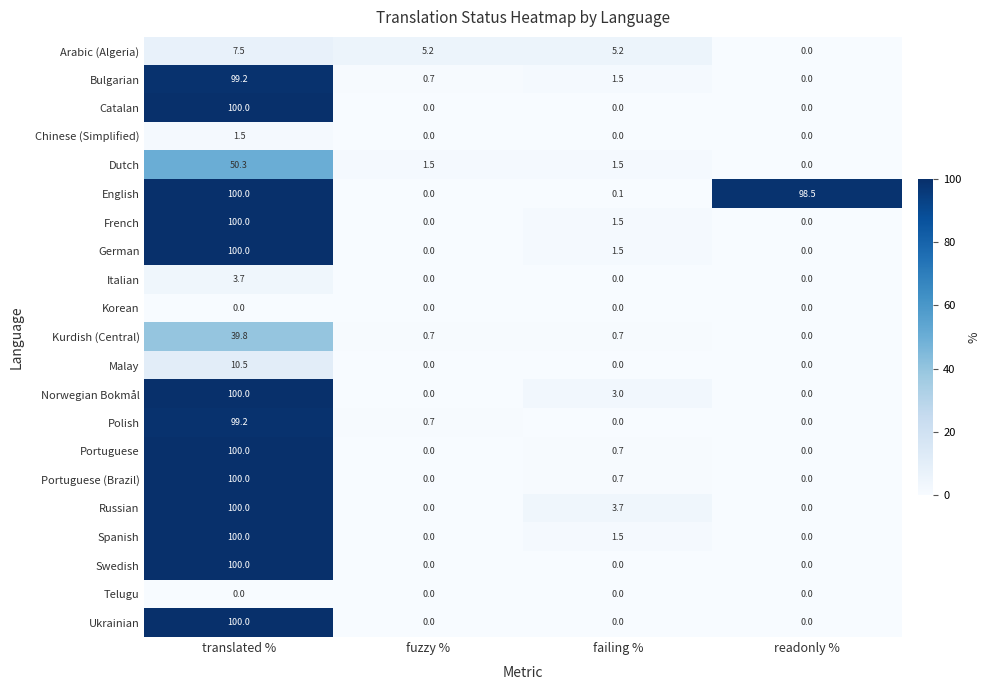

The Italian series shows 0.0 at fuzzy %. True or false?

True